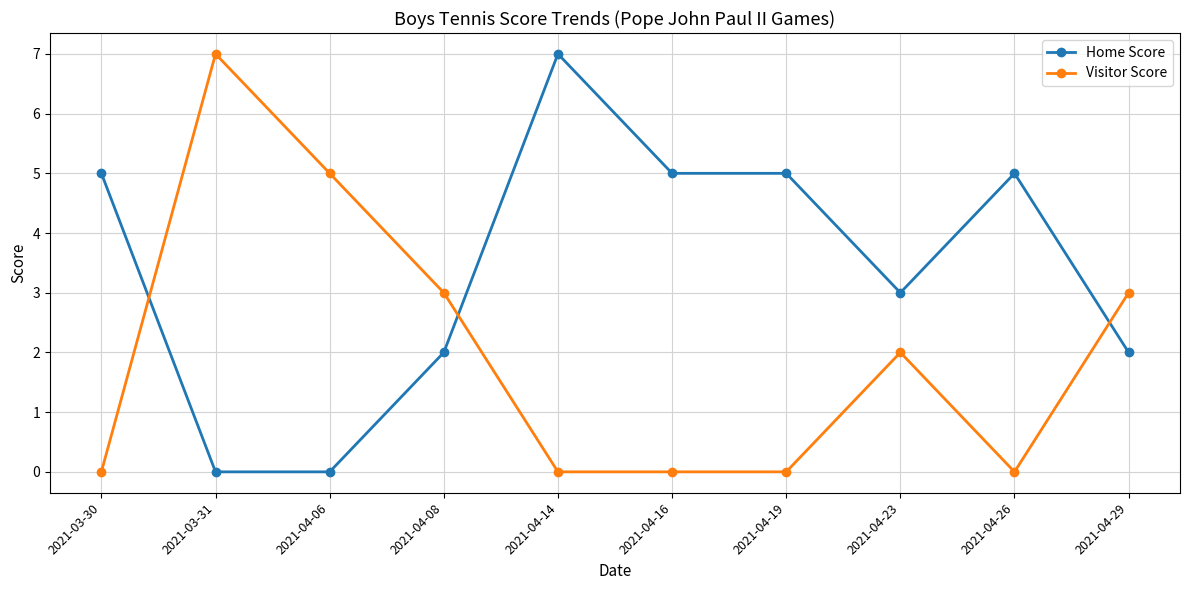

Does the chart display data point markers on the line(s)?

Yes